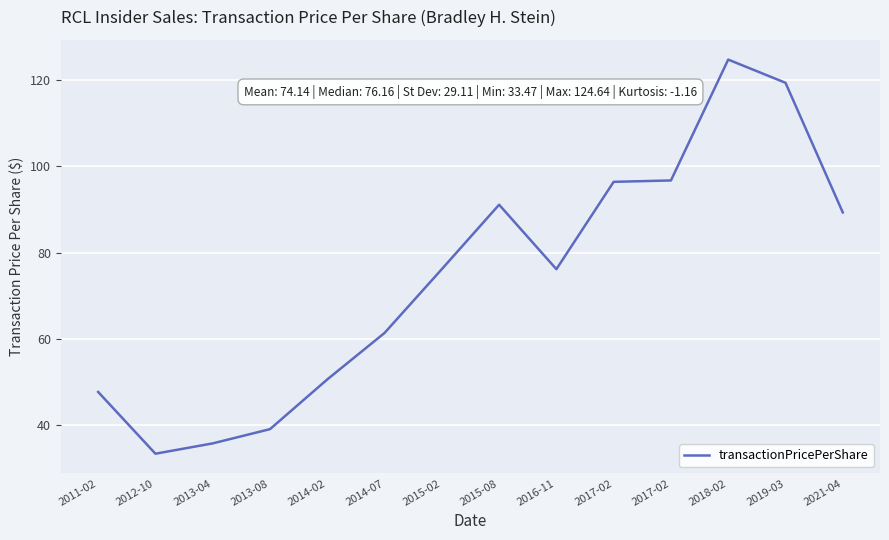

The chart shows a value of 39.2 at 2013-08. True or false?

True